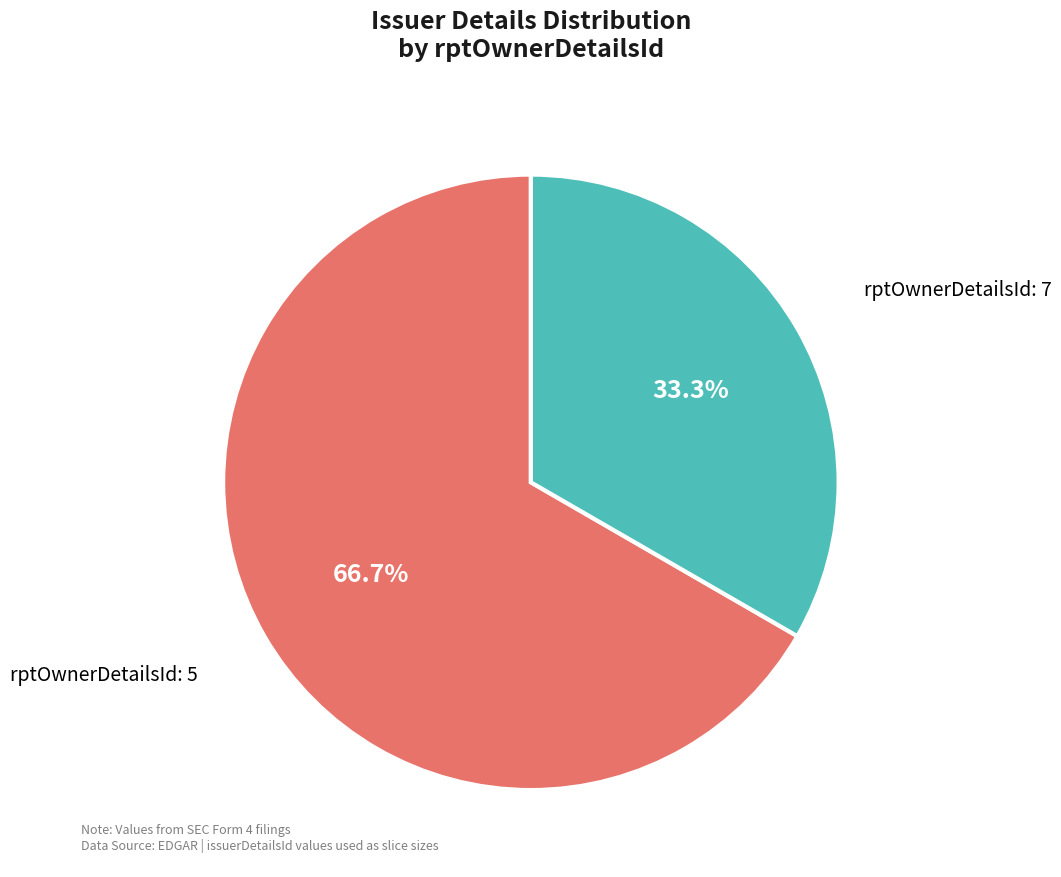

Combined, do rptOwnerDetailsId: 7 and rptOwnerDetailsId: 5 account for over 50%?

Yes